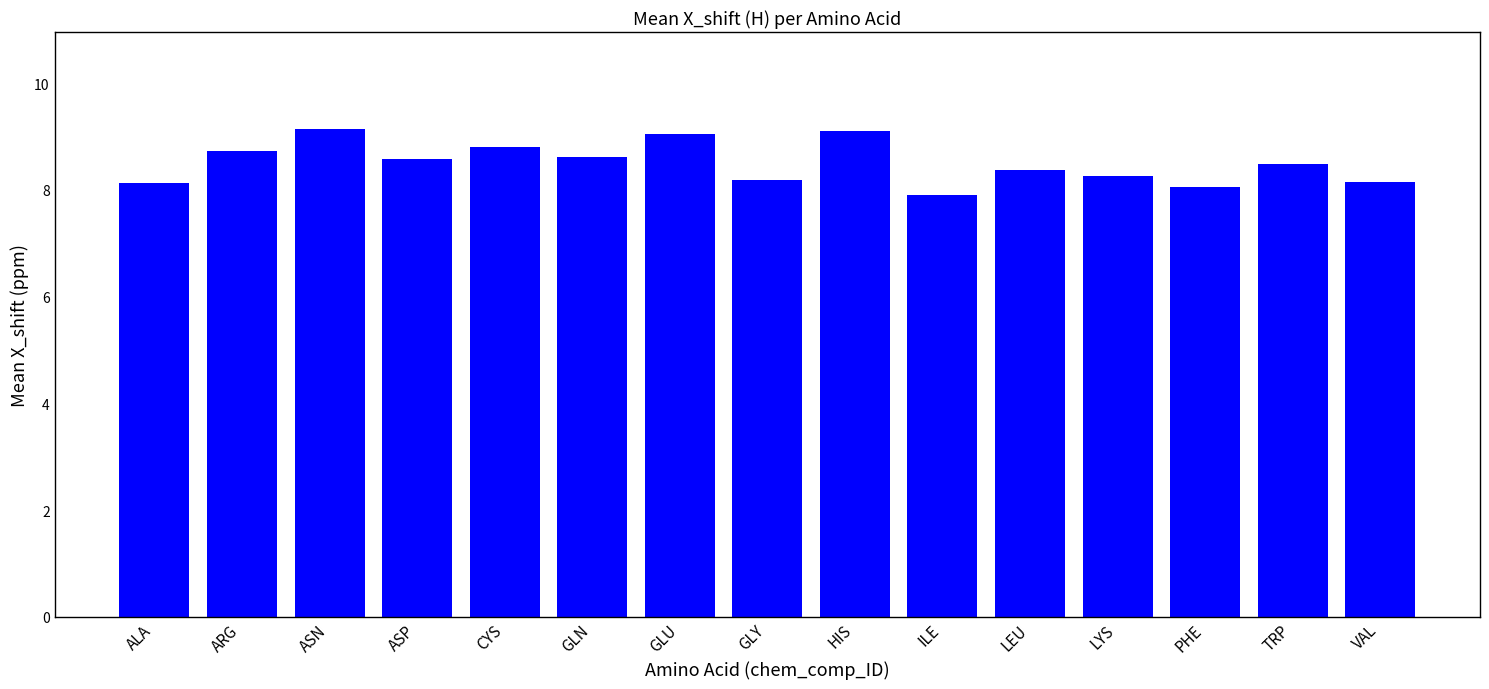

What is the sum of the values at ASN and LEU?

17.5